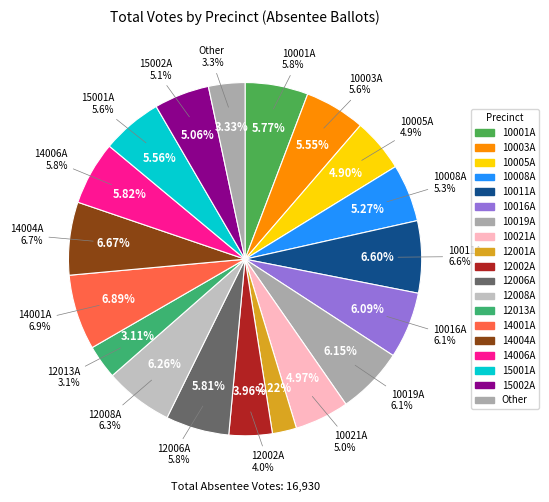

What percentage do 15002A and 12008A together represent?

11.3%